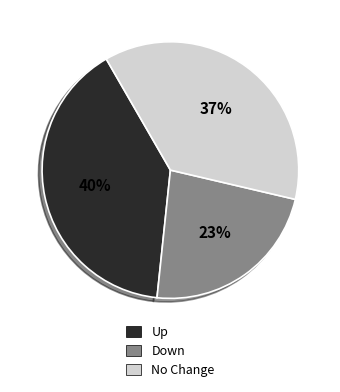

To the nearest percent, what is the difference between the largest and smallest slice percentages?

17%